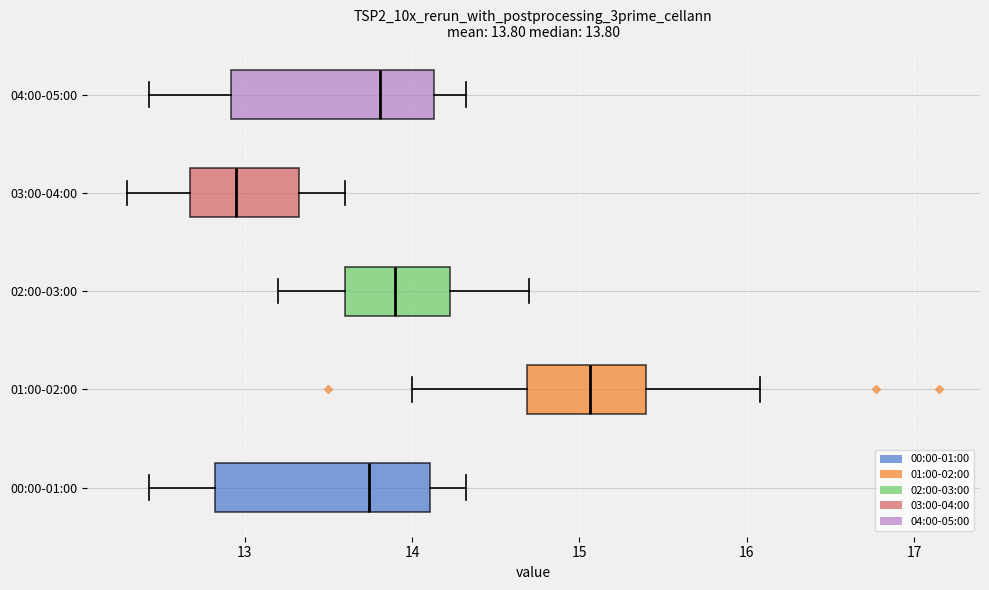

Which box has the furthest to the left median line?

03:00-04:00